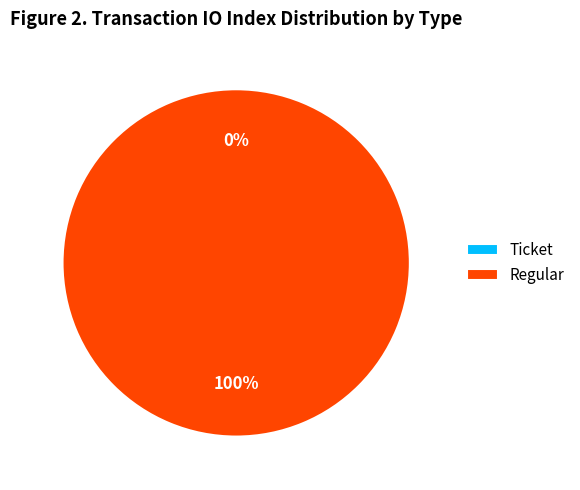

How many segments does this pie chart have?

2